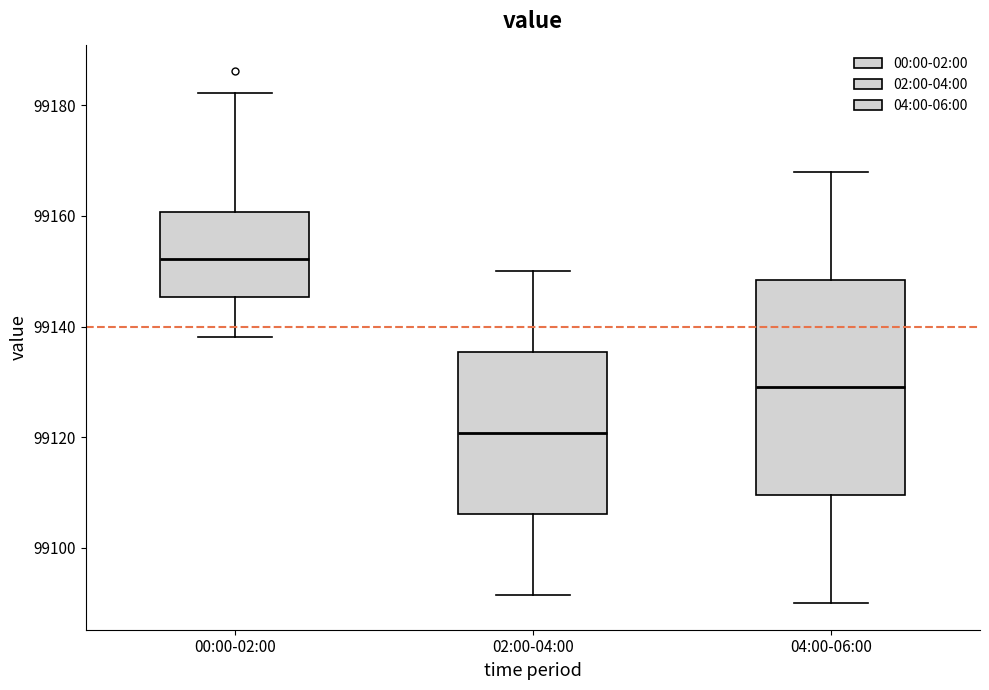

Which box's median line is the highest?

00:00-02:00